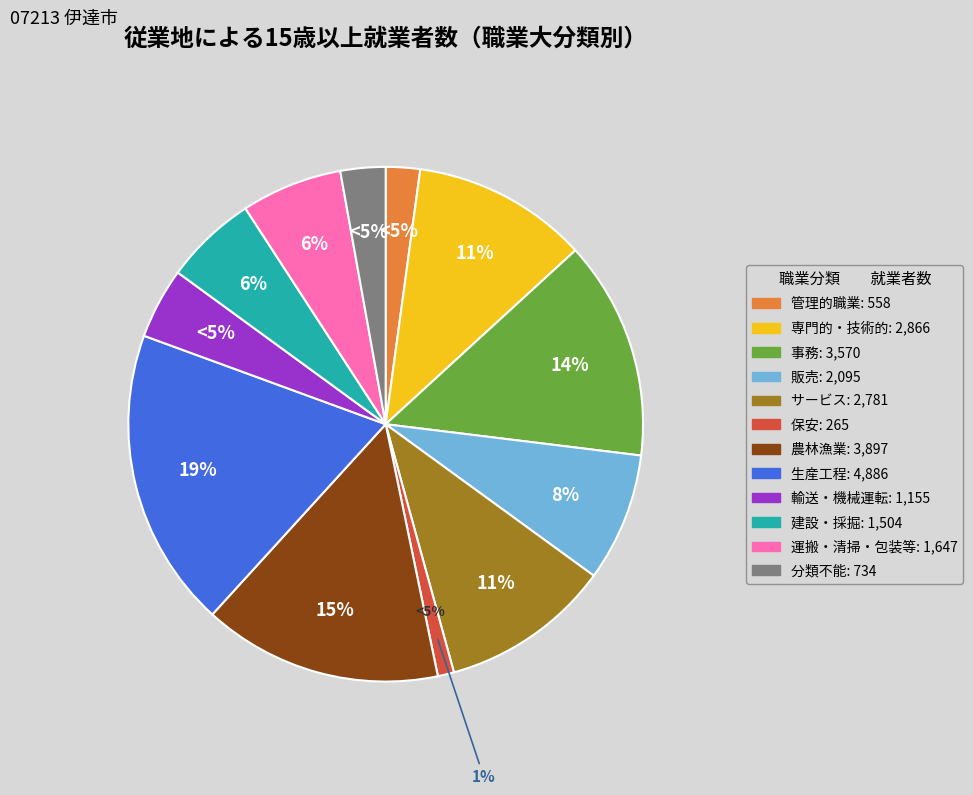

True or false: Ｄ 販売従事者 accounts for 1% of the total.

False